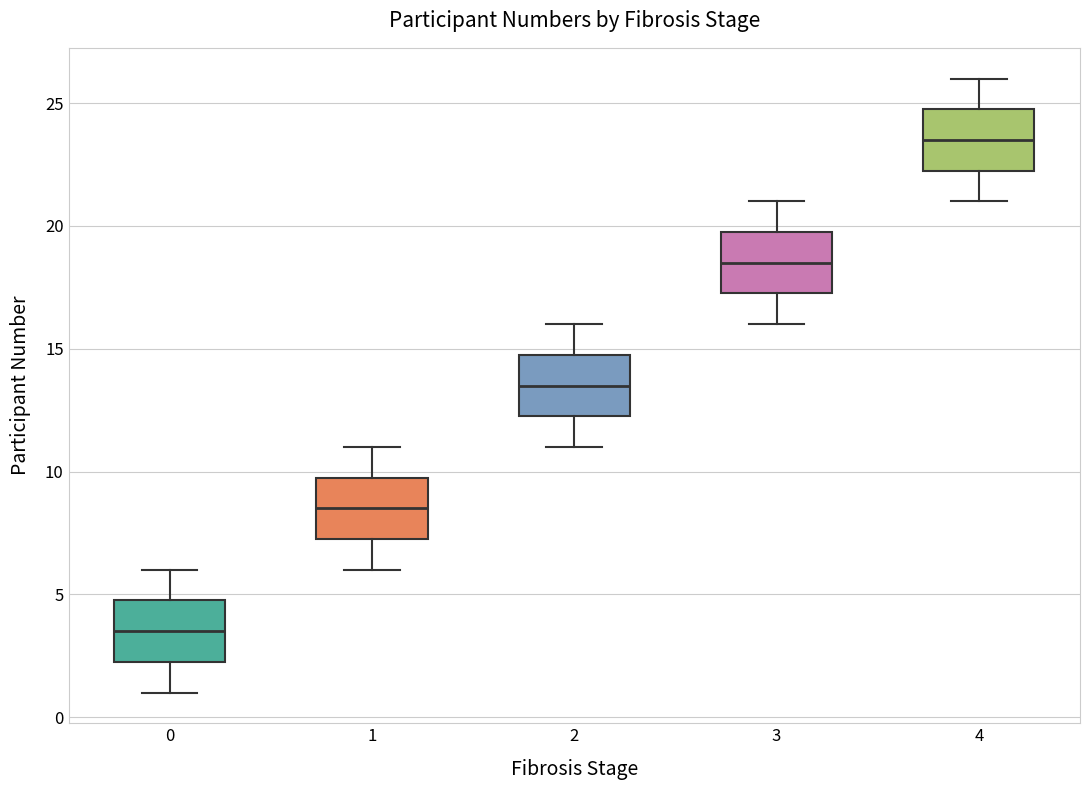

Reading left to right, read every box against the y-axis: the position of its median line, the range the box covers, and the ends of its whiskers. The values are not printed on the chart, so give them approximately, as read against the axis.

0: median 3.5, box 2.5 to 5.0, whiskers 1.0 to 6.0
1: median 8.5, box 7.5 to 10.0, whiskers 6.0 to 11.0
2: median 13.5, box 12.5 to 15.0, whiskers 11.0 to 16.0
3: median 18.5, box 17.5 to 20.0, whiskers 16.0 to 21.0
4: median 23.5, box 22.5 to 25.0, whiskers 21.0 to 26.0